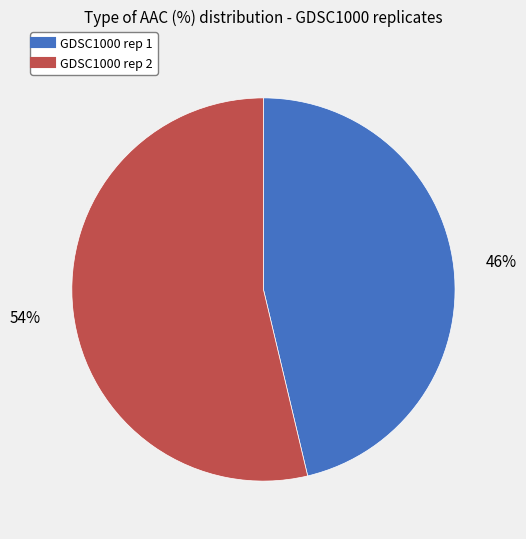

Is it true that GDSC1000 rep 2 is 54% of the pie?

True